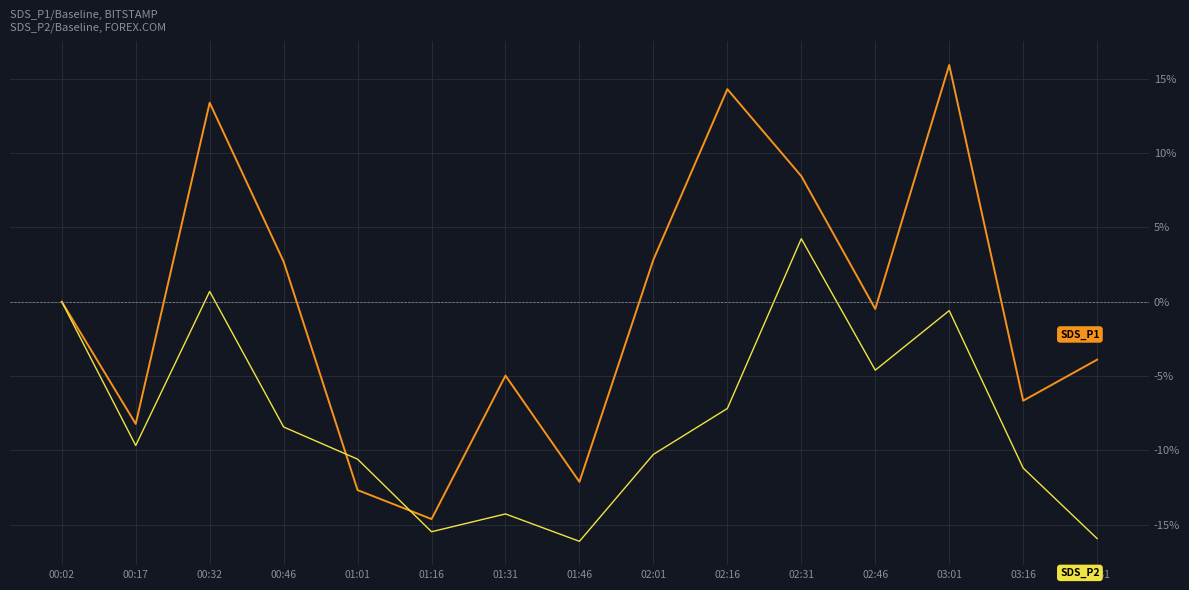

What is the total value across all series at 02:31?

12.7